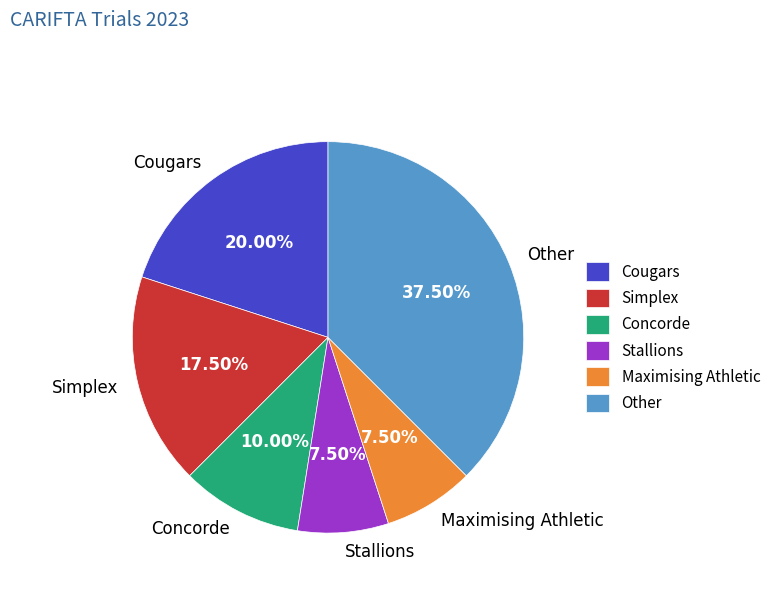

How many segments does this pie chart have?

6